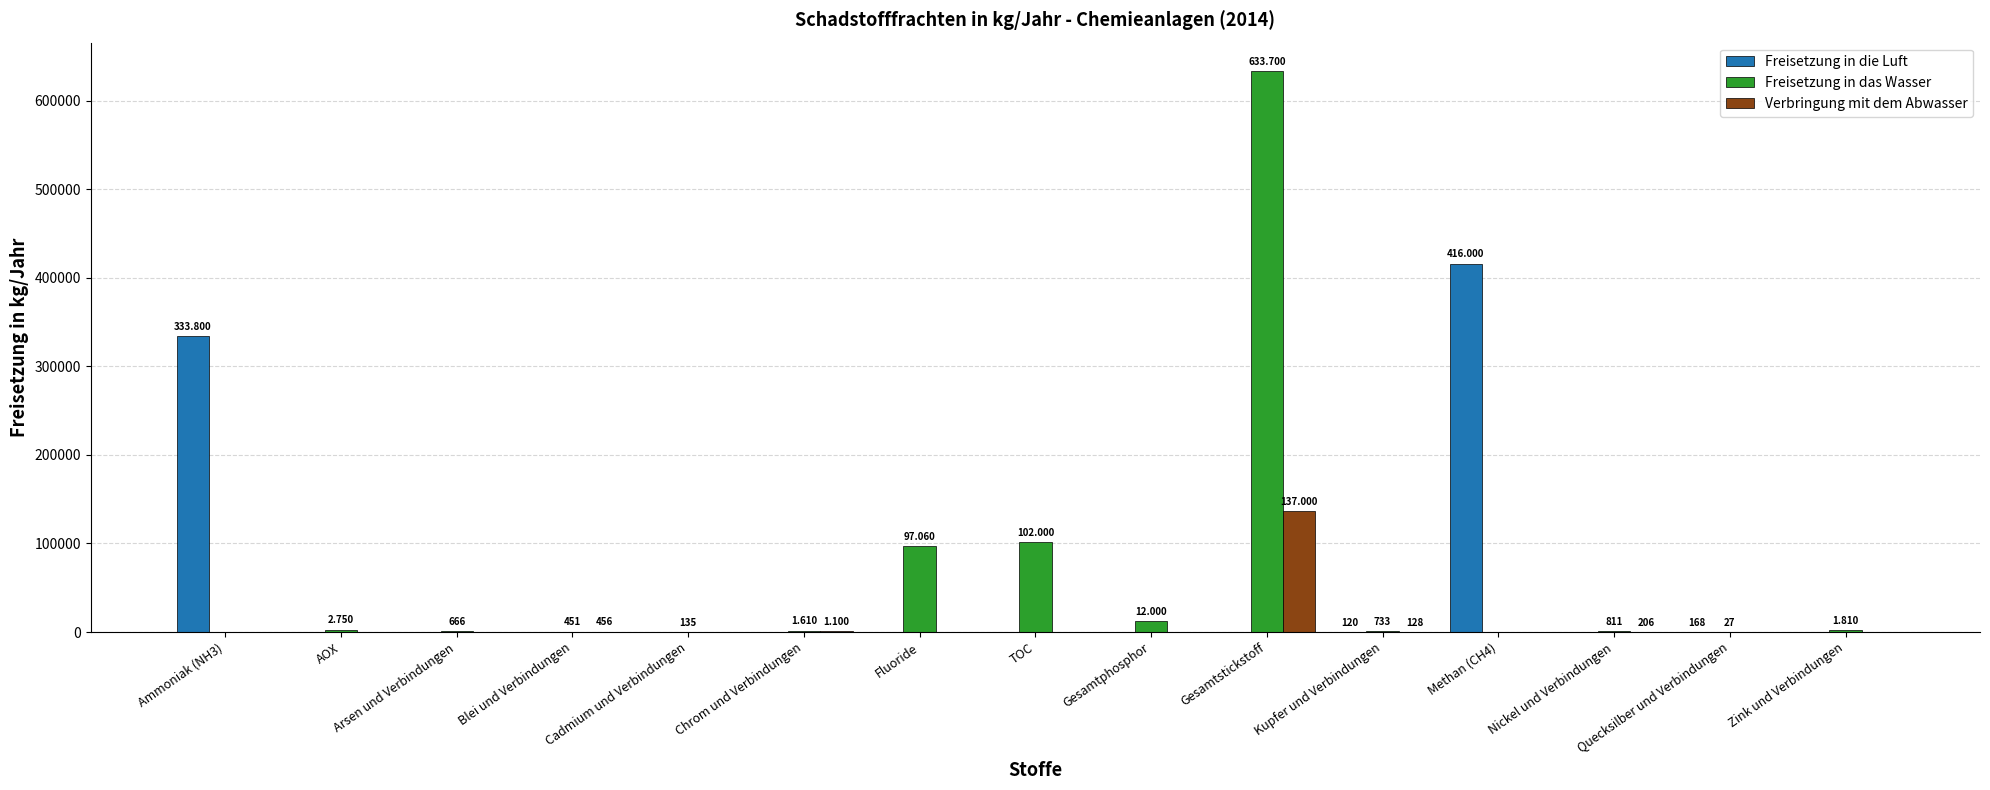

What is the total value across all series at TOC?

102000